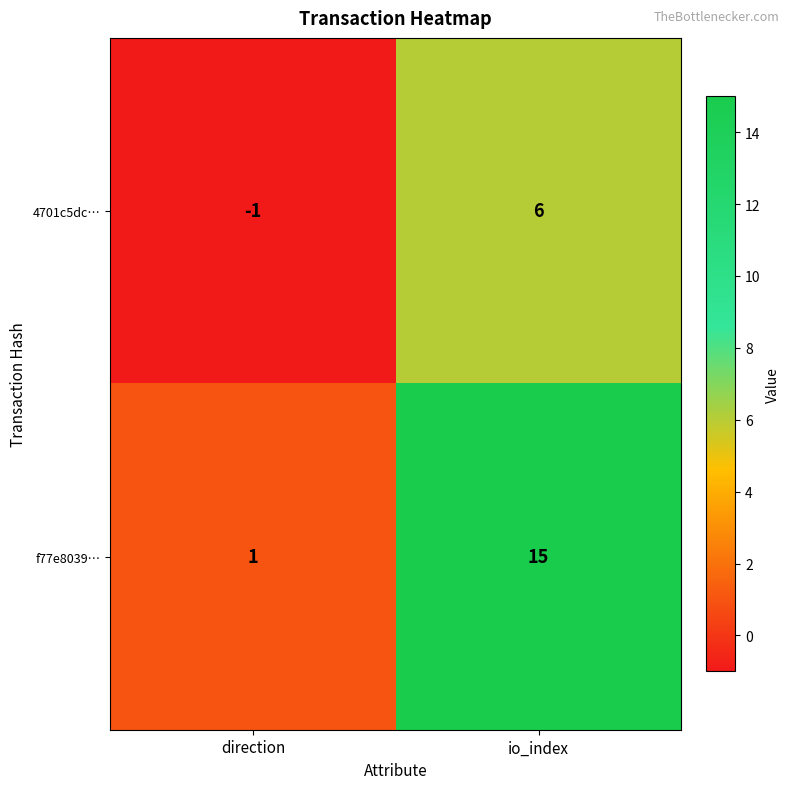

At which label does 4701c5dc… reach its peak?

io_index